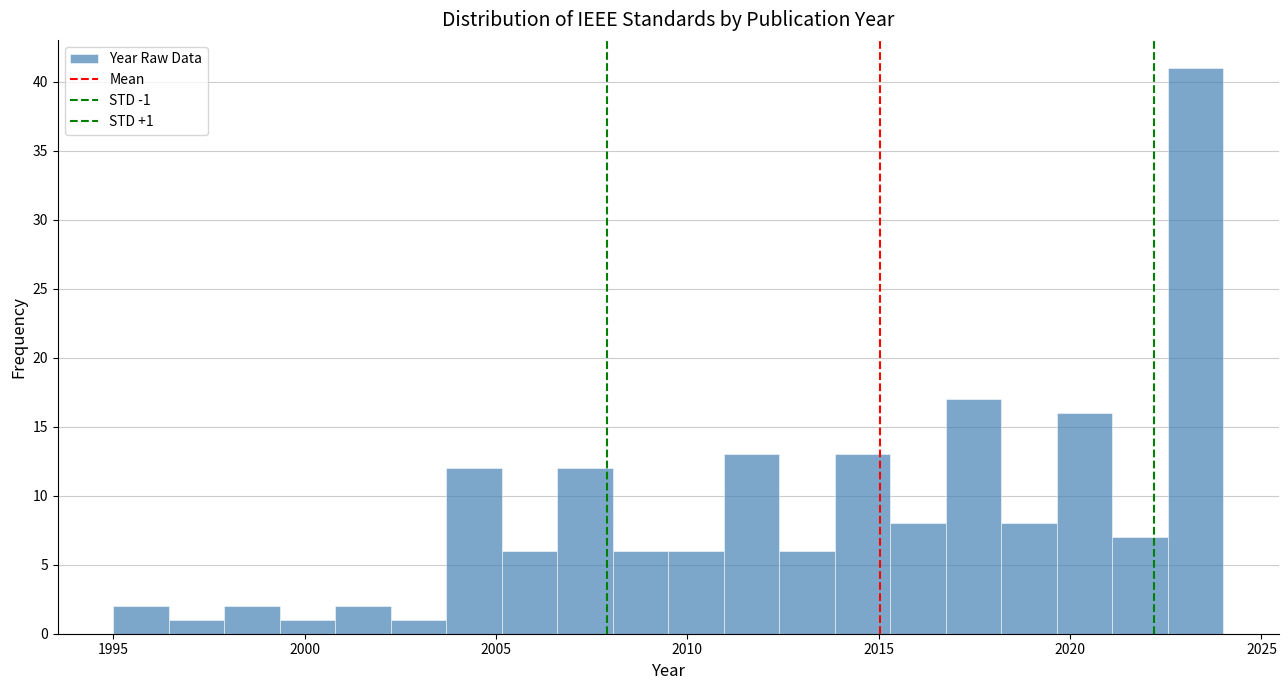

Around what value on the x-axis is the tallest bar? Give the approximate position of its centre, as read against the axis.

2023.5